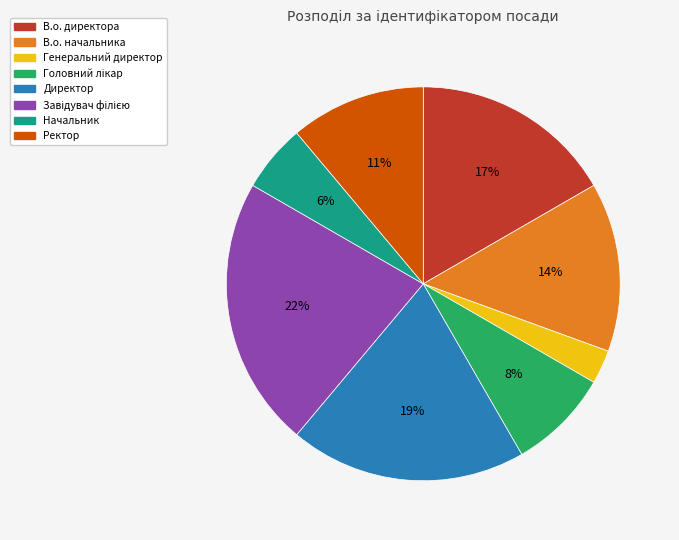

Approximately how many times larger is the value at Директор compared to В.о. начальника?

1.4